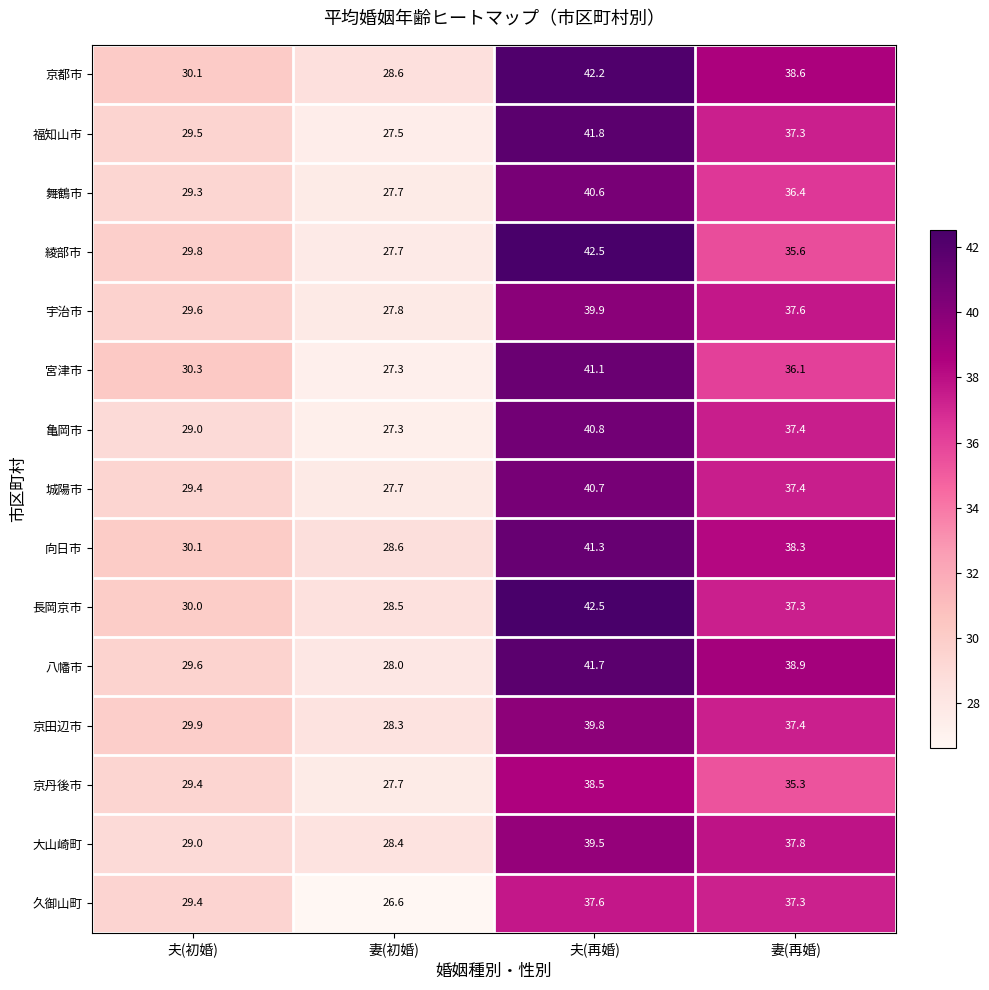

At how many categories does at least one series exceed 28?

4